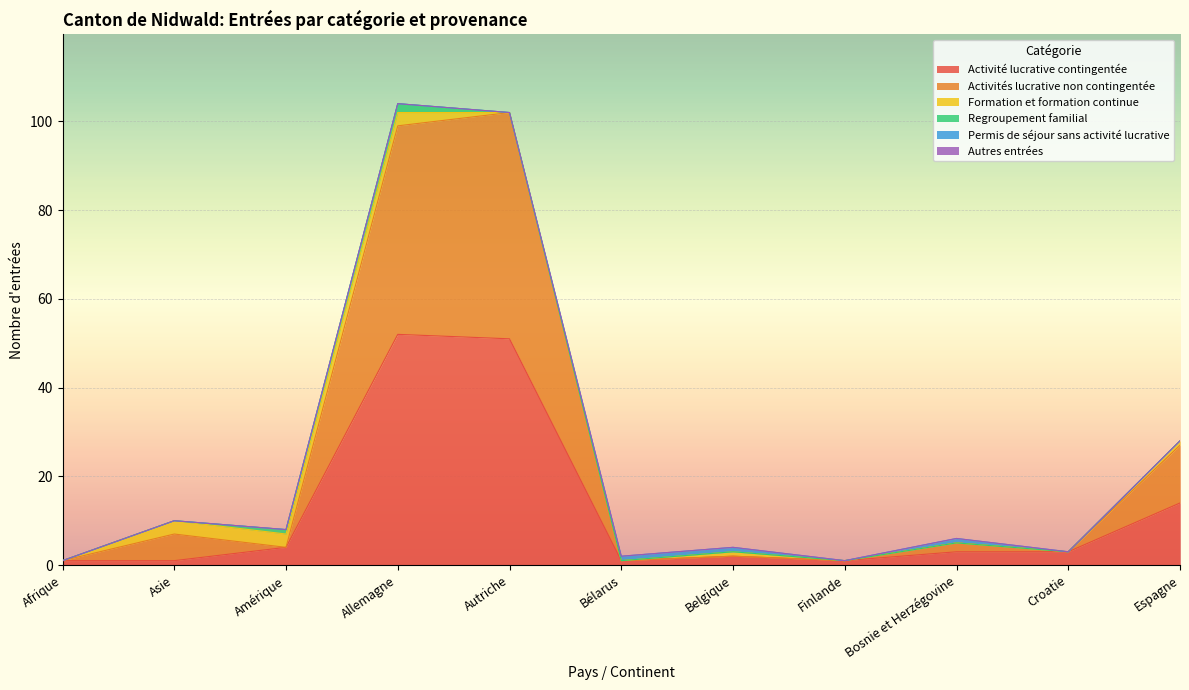

In Activité lucrative contingentée, how many points are lower than both neighbors (excluding endpoints)?

2